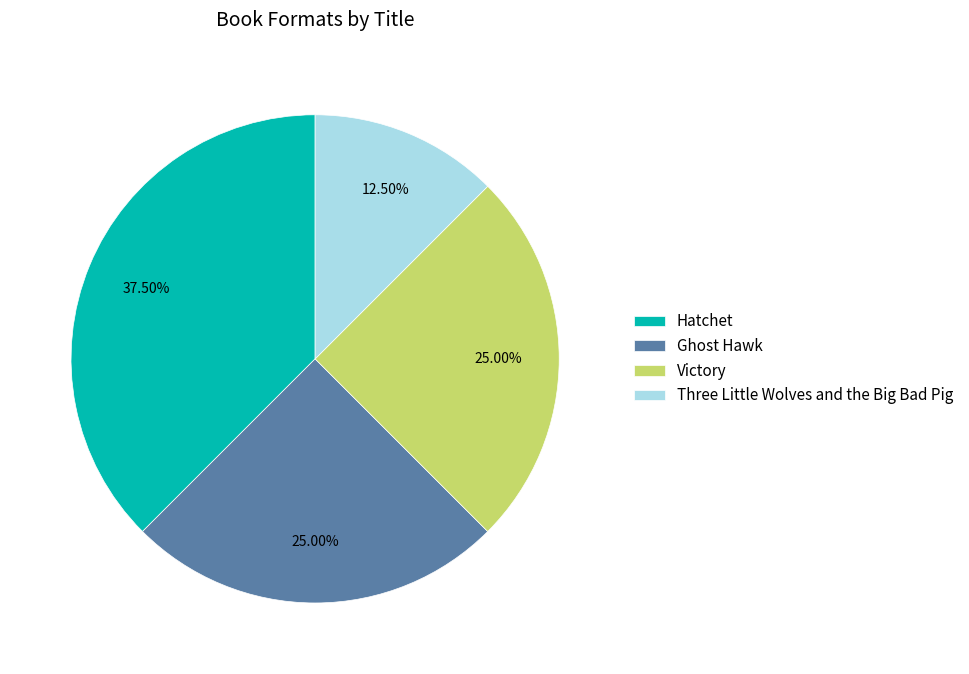

The Ghost Hawk slice represents 25% of the pie. True or false?

True